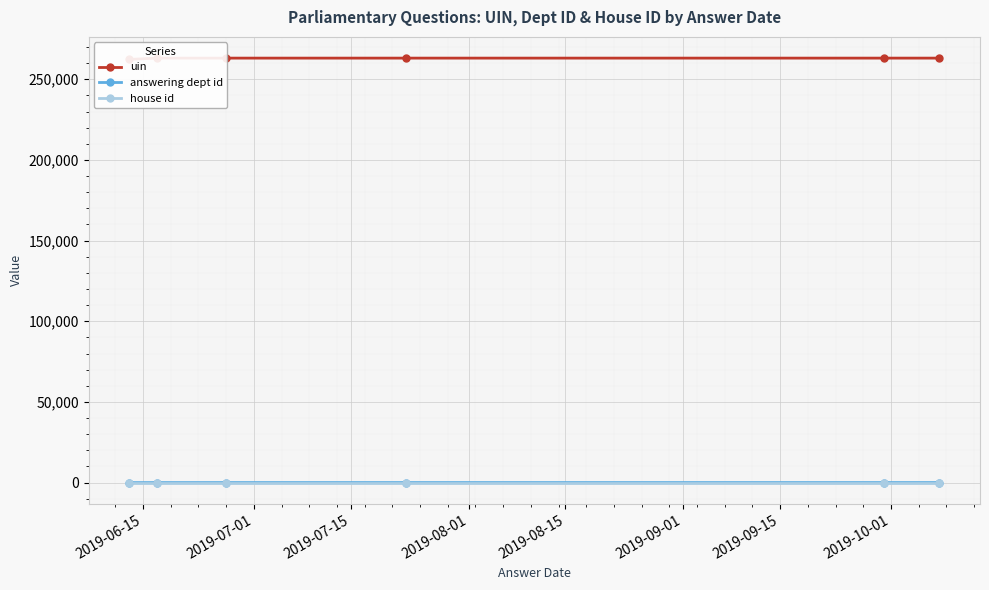

True or false: answering dept id has more than 2 interior local peaks.

False